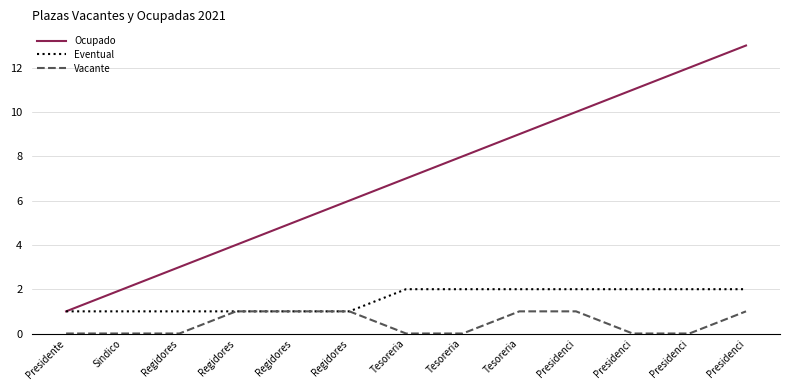

What is the greatest value displayed?

13